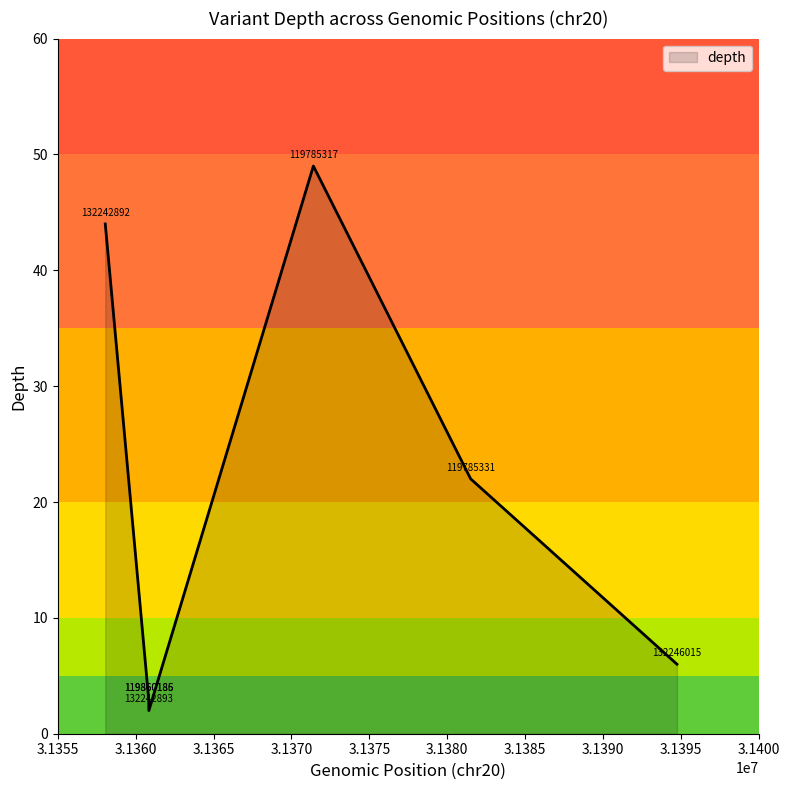

What is the greatest value displayed?

49